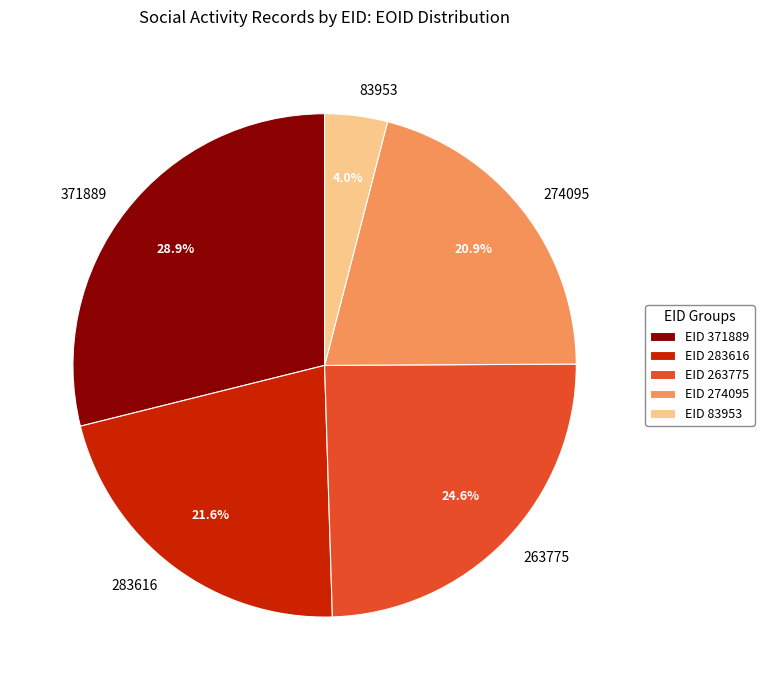

Is it true that 371889 is 34% of the pie?

False